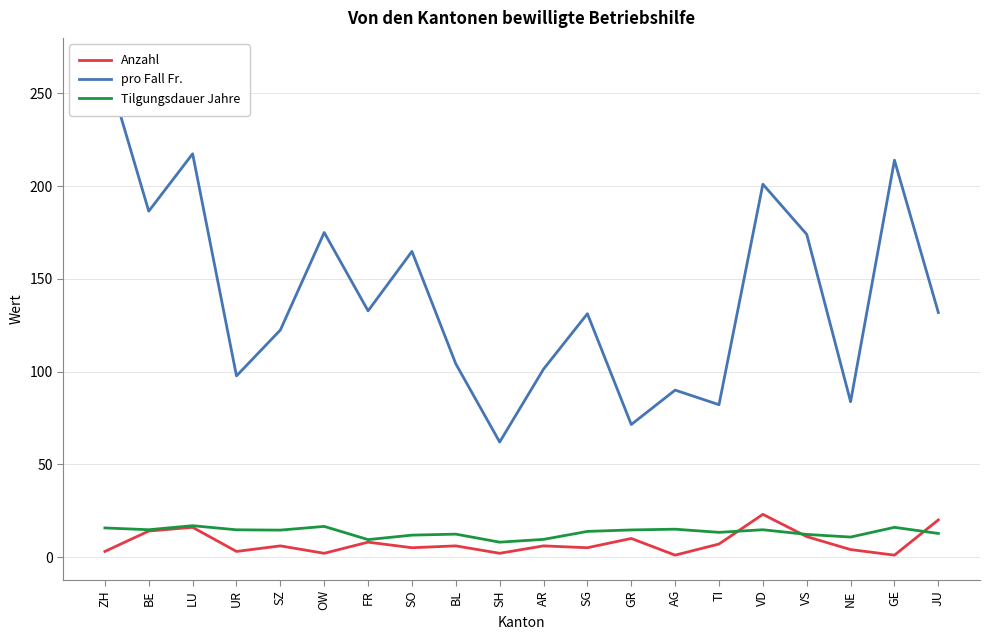

What is the difference between the maximum and minimum values in the pro Fall Fr. series?

204.7